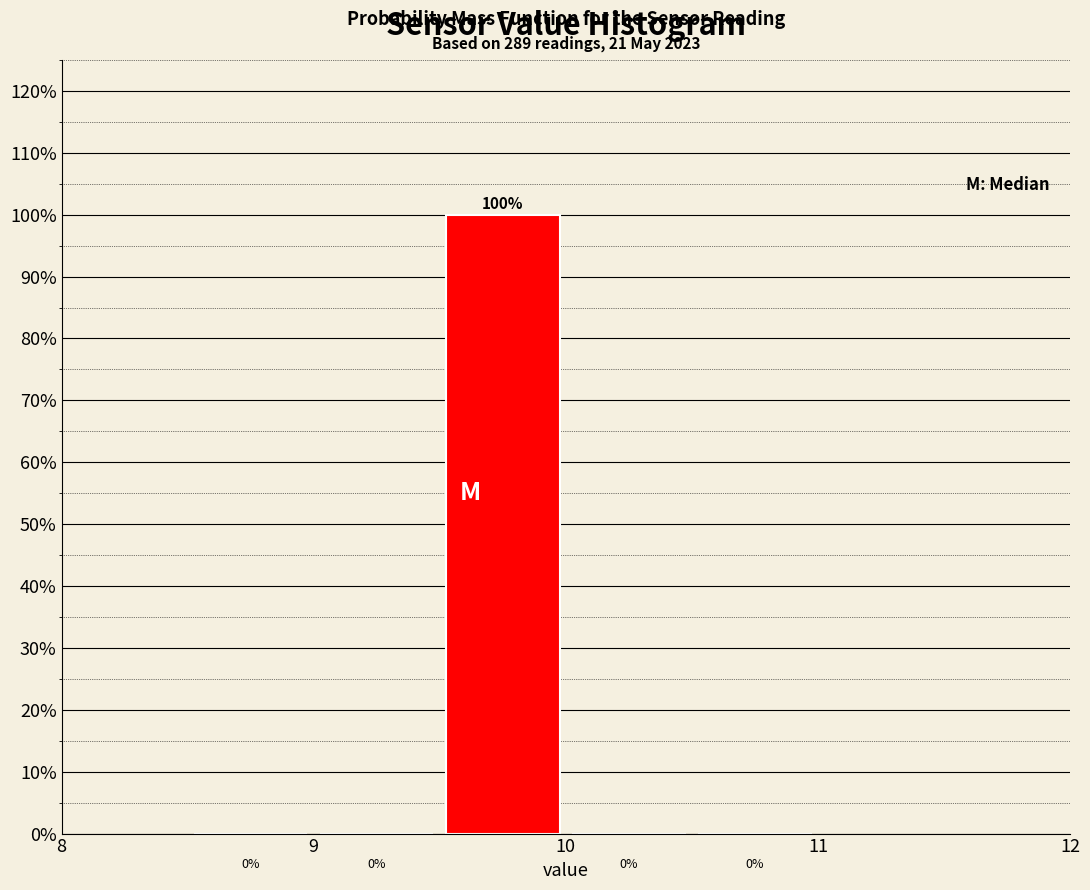

Which range on the x-axis has the tallest bar?

9.5 to 10.0